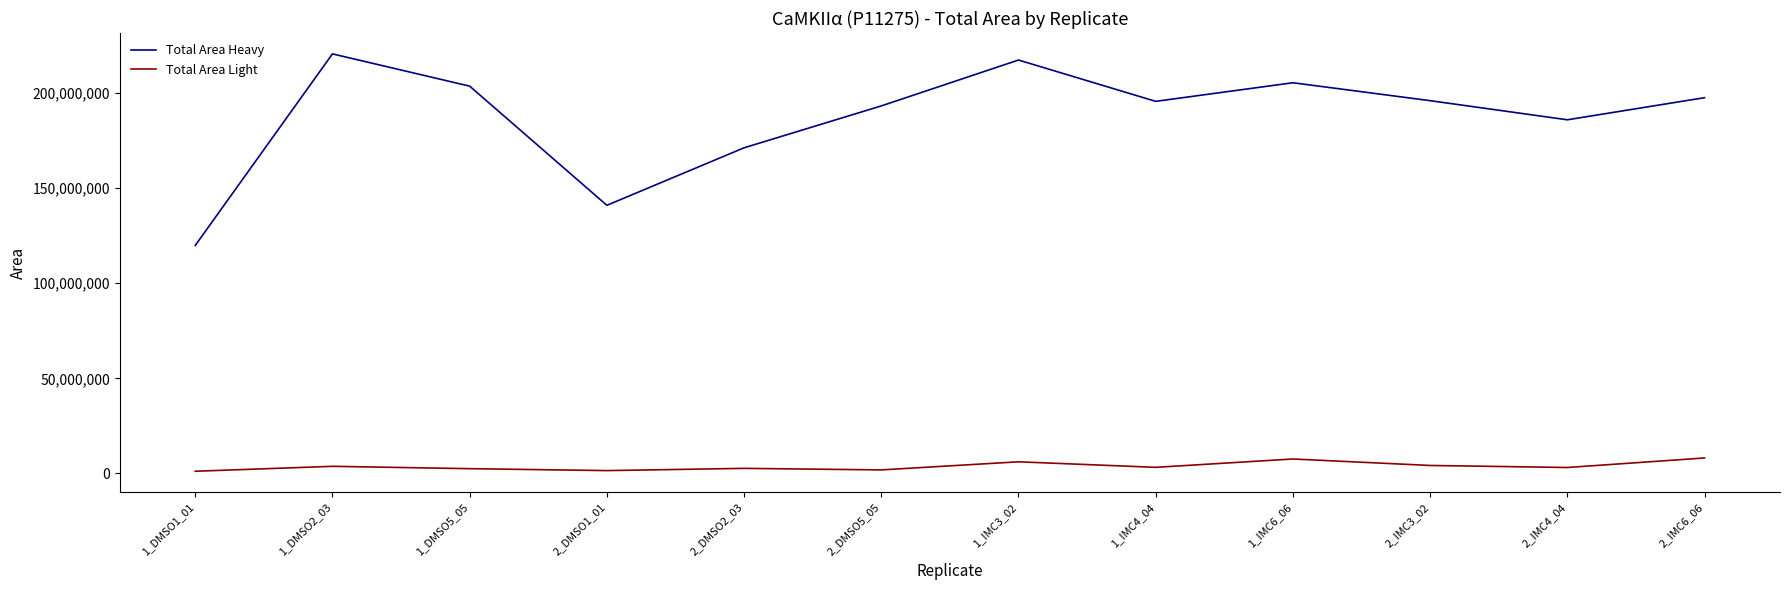

Is the value of Total Area Heavy at 2_IMC3_02 greater than the value of Total Area Light at 1_IMC6_06?

Yes